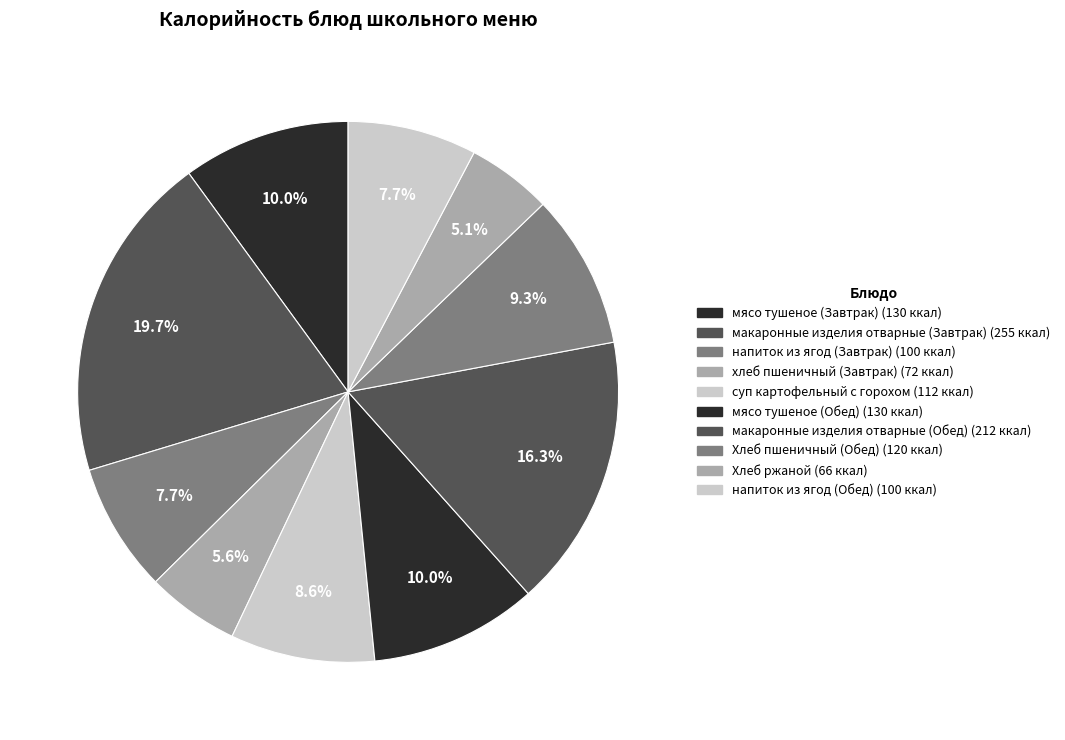

How much of the chart is everything except напиток из ягод (Обед)?

92.3%